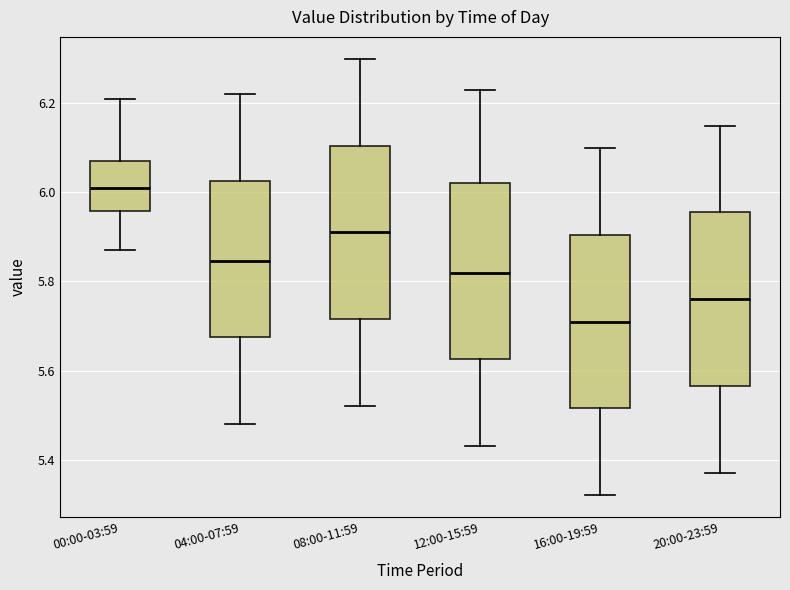

Reading left to right, read every box against the y-axis: the position of its median line, the range the box covers, and the ends of its whiskers. The values are not printed on the chart, so give them approximately, as read against the axis.

00:00-03:59: median 6.02, box 5.96 to 6.08, whiskers 5.88 to 6.22
04:00-07:59: median 5.84, box 5.68 to 6.02, whiskers 5.48 to 6.22
08:00-11:59: median 5.92, box 5.72 to 6.10, whiskers 5.52 to 6.30
12:00-15:59: median 5.82, box 5.62 to 6.02, whiskers 5.44 to 6.24
16:00-19:59: median 5.72, box 5.52 to 5.90, whiskers 5.32 to 6.10
20:00-23:59: median 5.76, box 5.56 to 5.96, whiskers 5.38 to 6.16